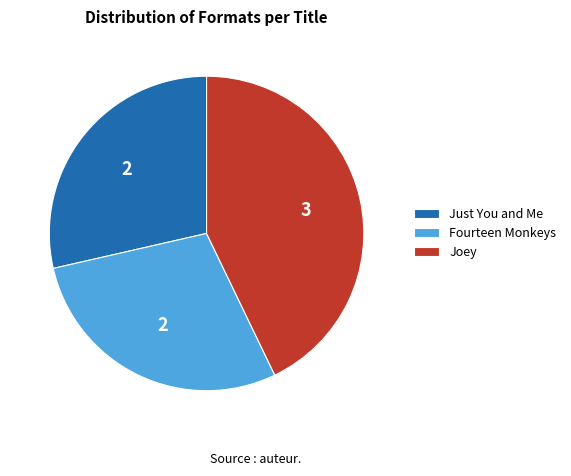

Which category has the biggest portion of the pie?

Joey